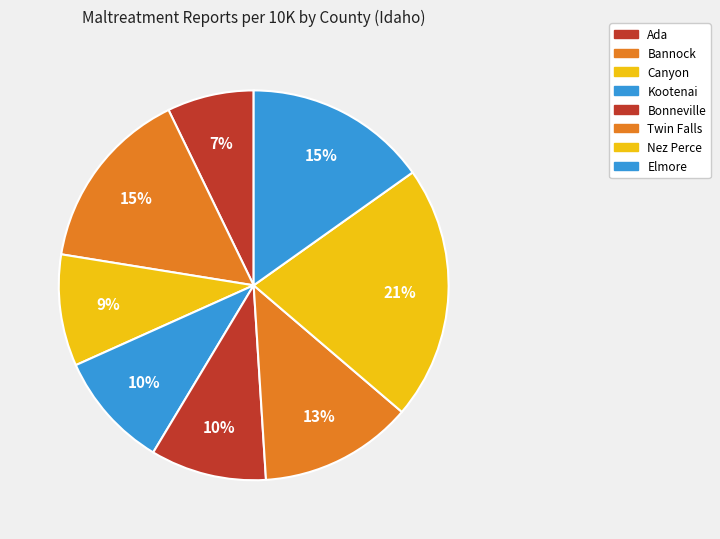

Is it true that Canyon is 23% of the pie?

False